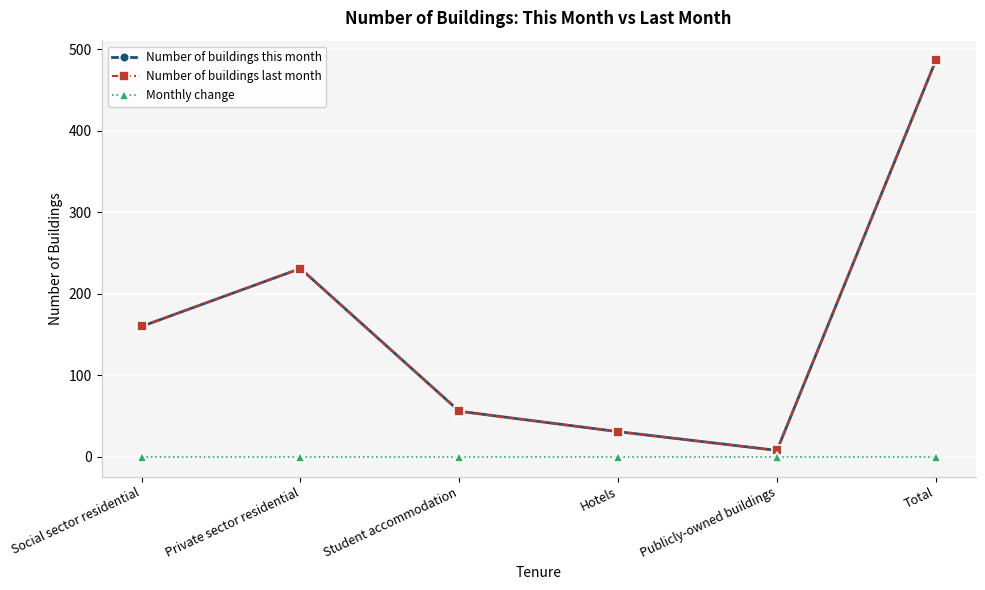

At which label does Number of buildings last month reach its minimum?

Publicly-owned buildings